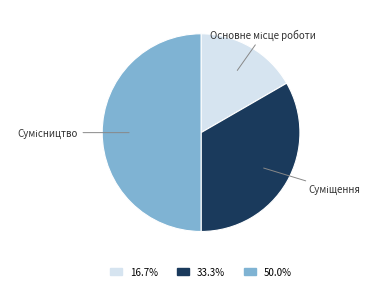

What is the ratio of the value at Основне місце роботи to the value at Суміщення?

0.5